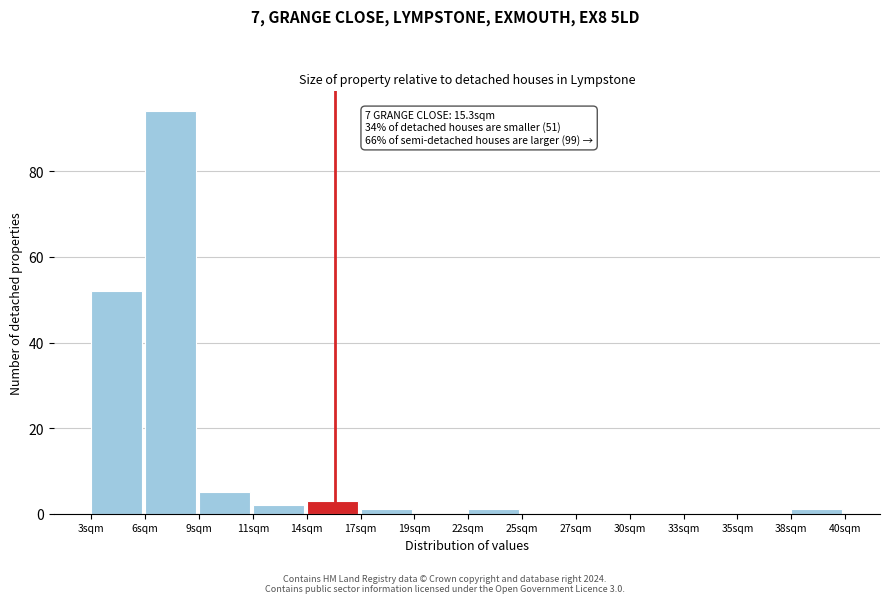

Reading left to right, what are all the values shown in this chart?

3sqm=52	6sqm=94	9sqm=5	11sqm=2	14sqm=3	17sqm=1	19sqm=0	22sqm=1	25sqm=0	27sqm=0	30sqm=0	33sqm=0	35sqm=0	38sqm=1